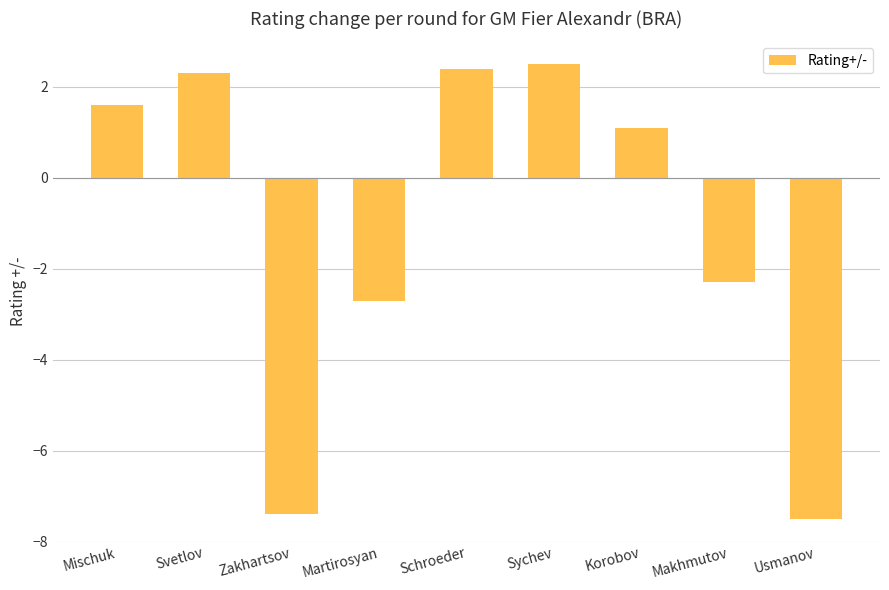

What is the difference between the values at Makhmutov and Zakhartsov?

5.1